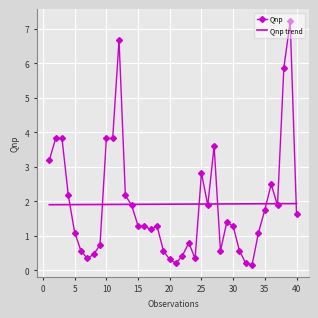

After their last crossing, which series has the higher values: Qnp trend or Qnp?

Qnp trend